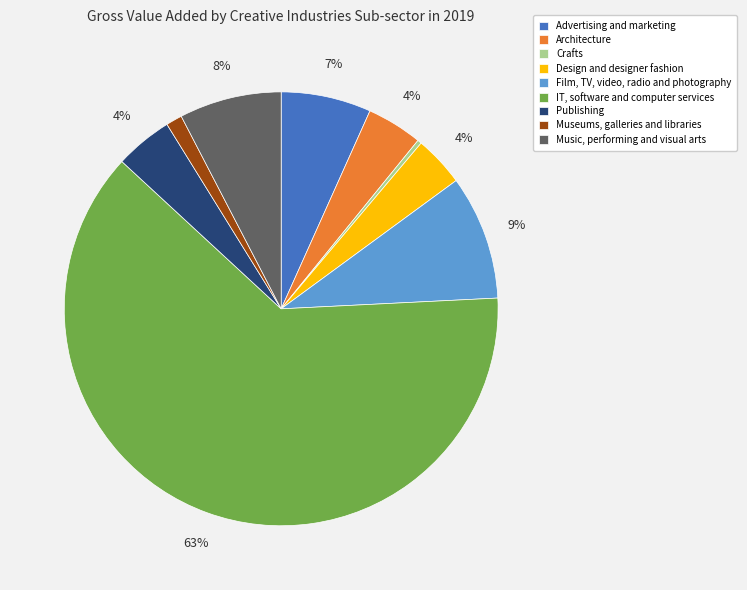

Which has a higher value, Music, performing and visual arts or Museums, galleries and libraries?

Music, performing and visual arts